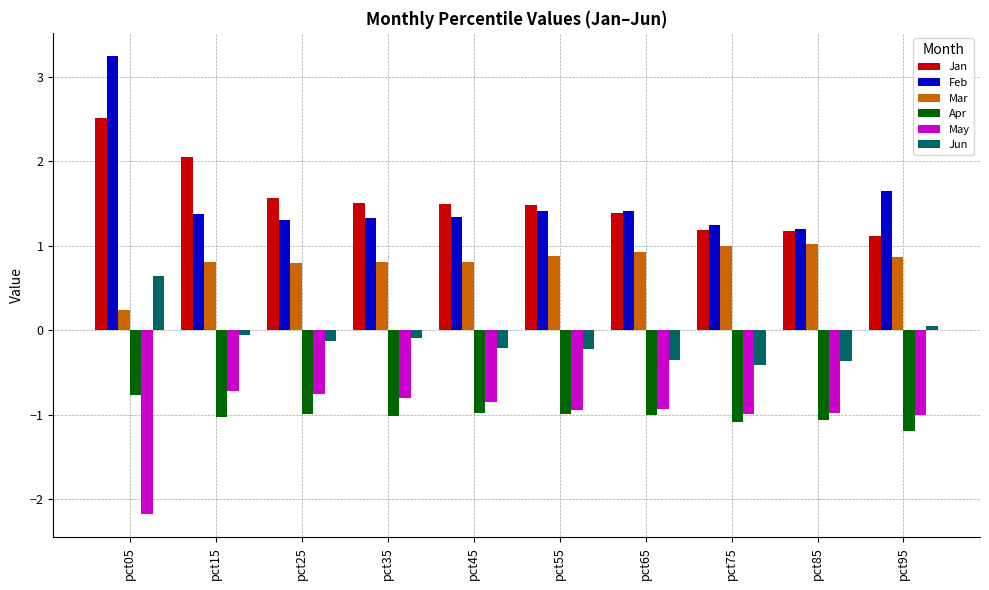

At which category is the sum across all series the highest?

pct05